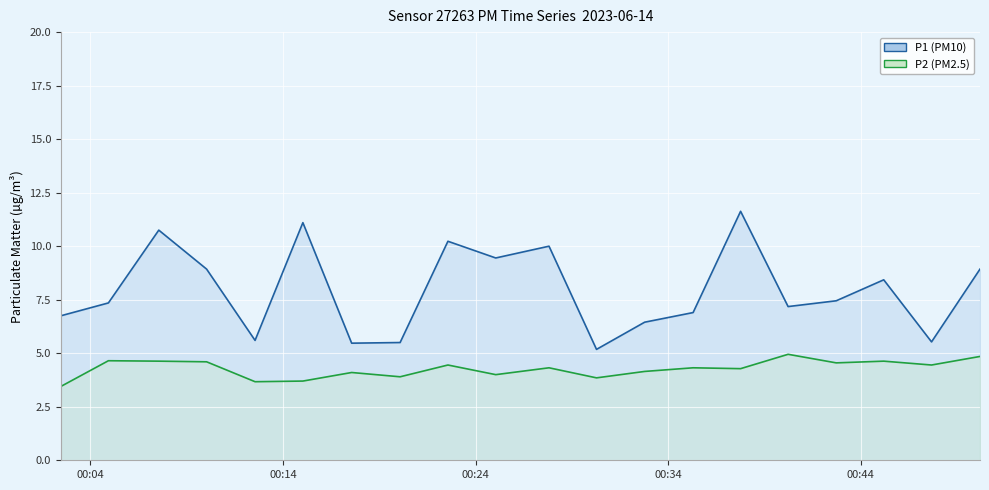

How many lines are shown in the chart?

2